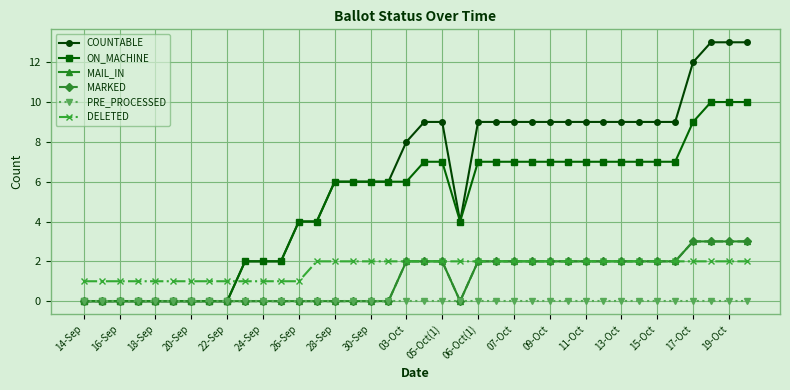

List the series in order of their peak value, highest first.

COUNTABLE, ON_MACHINE, MAIL_IN, MARKED, DELETED, PRE_PROCESSED